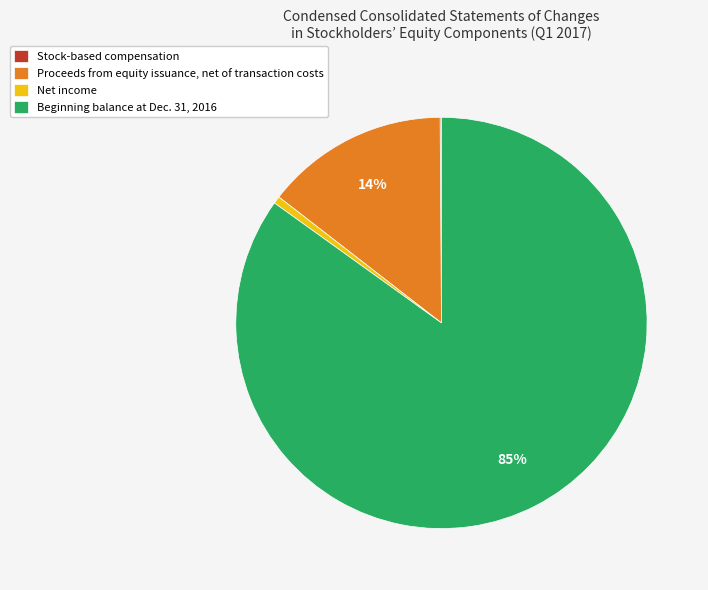

Which category has the biggest portion of the pie?

Beginning balance at Dec. 31, 2016